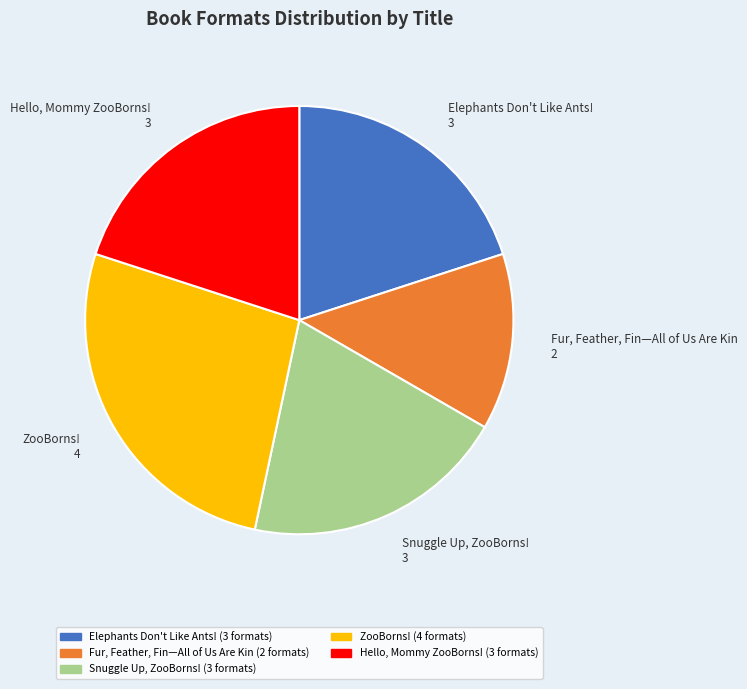

Is it true that ZooBorns! 4 is 14% of the pie?

False